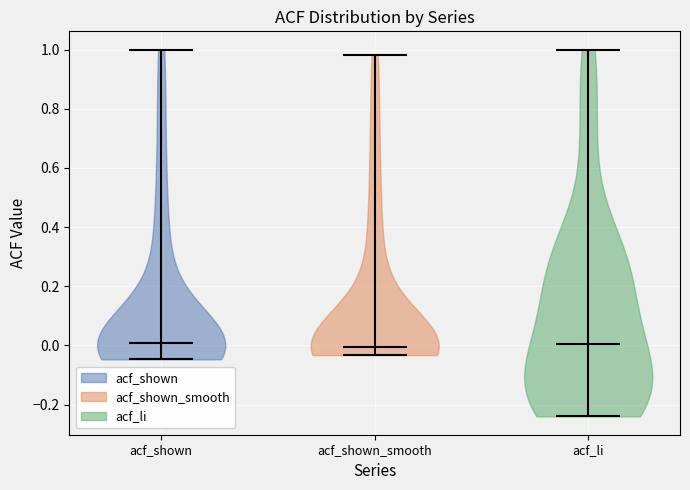

Where does the median line of the violin for acf_li sit on the y-axis? The values are not printed on the chart, so give them approximately, as read against the axis.

0.00